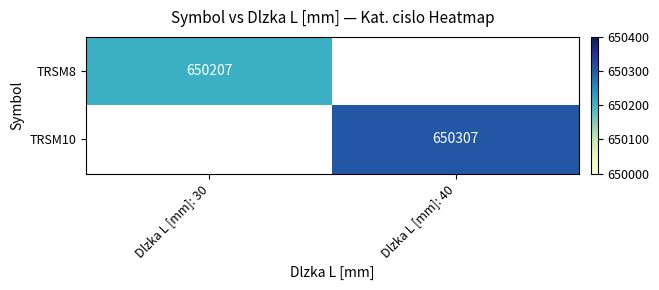

True or false: TRSM10 has a value of 948192 at Dlzka L [mm]: 40.

False